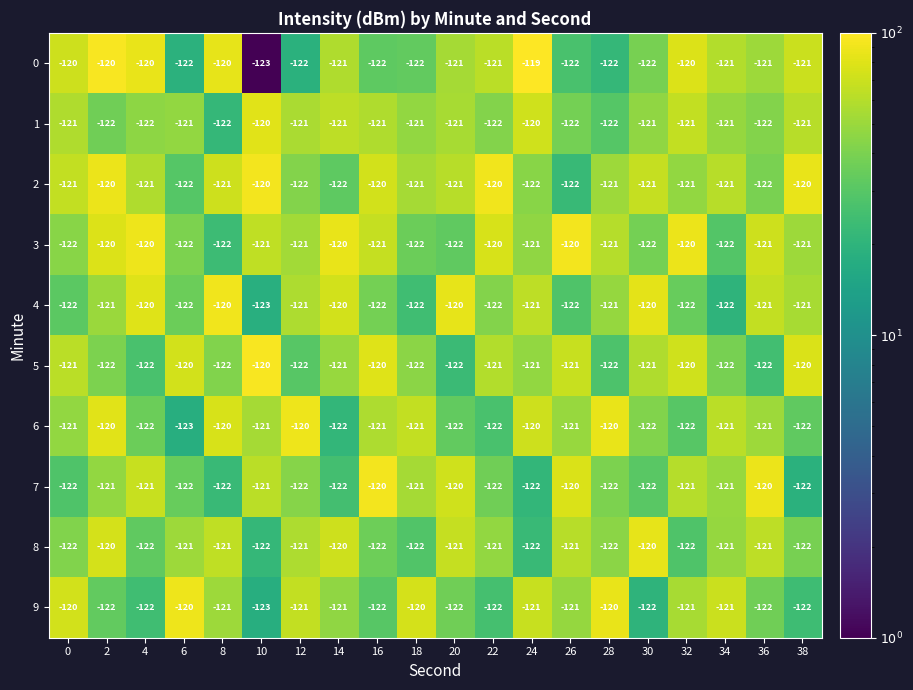

Which label corresponds to the largest value in the chart?

24